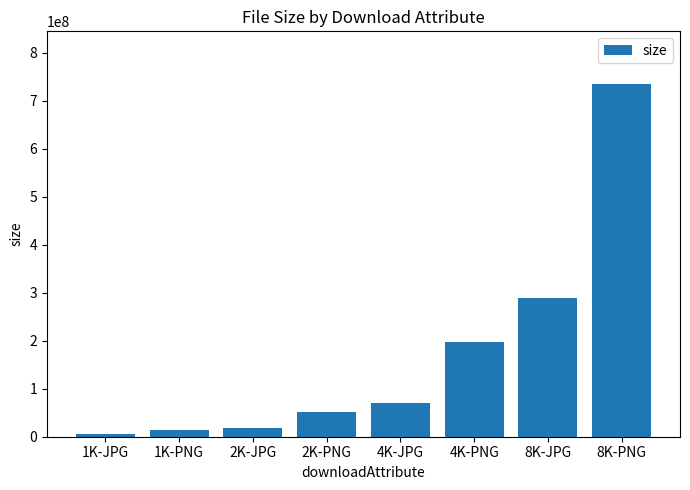

Is it true that the value at 1K-JPG is 6049123?

True